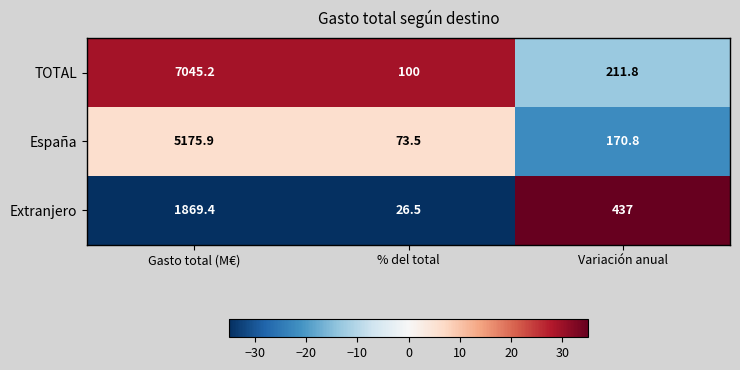

Reading left to right, extract all data points from this chart.

TOTAL: 7045.2	100.0	211.8
España: 5175.9	73.5	170.8
Extranjero: 1869.4	26.5	437.0